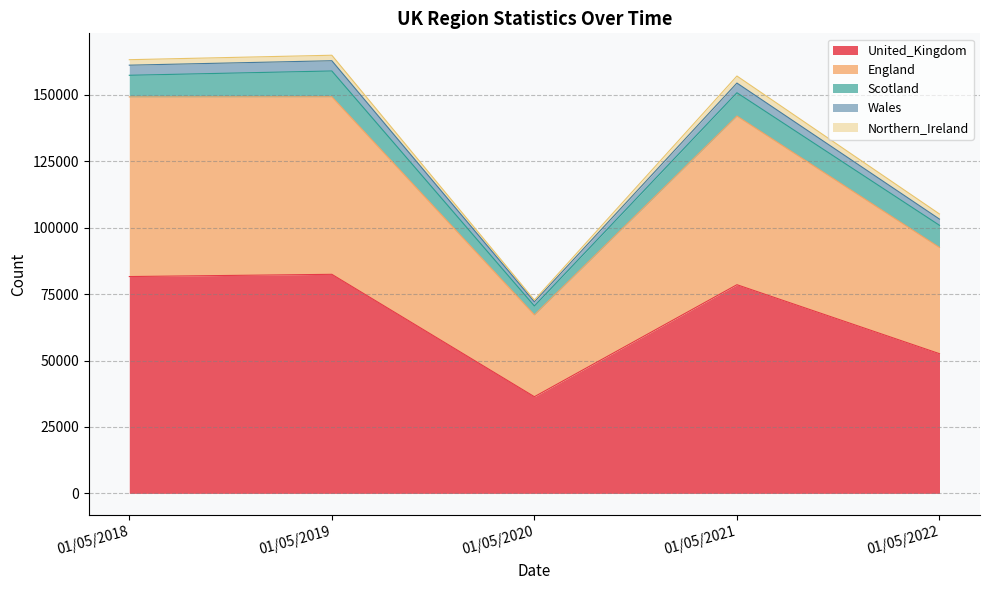

Which has a higher value, 01/05/2019 or 01/05/2022?

01/05/2019